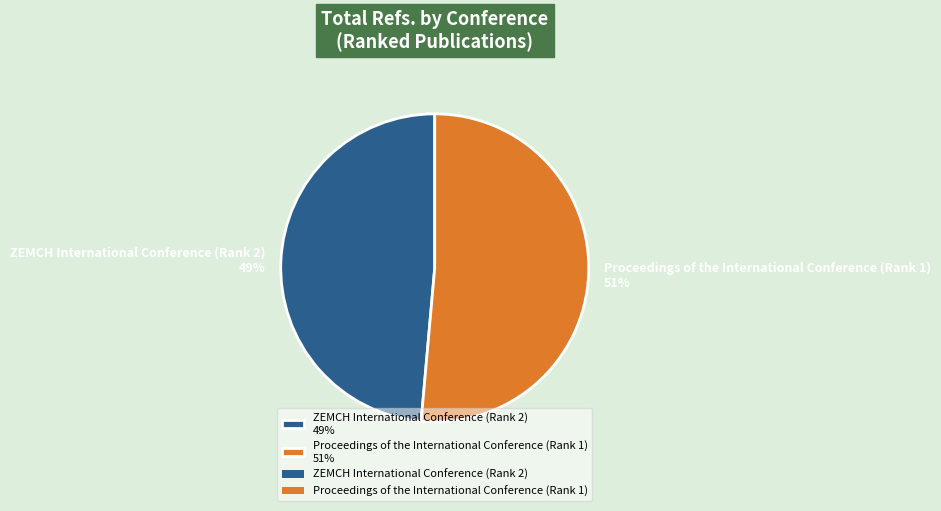

How many slices are in this pie chart?

2